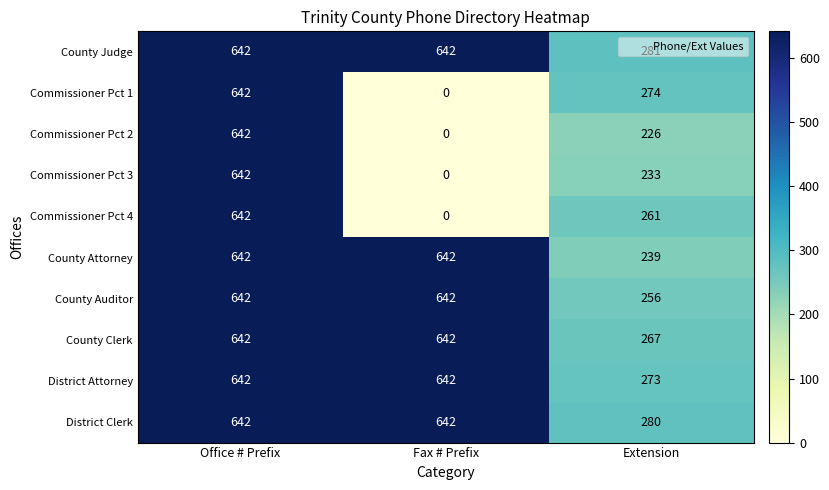

What is the spread (max minus min) of values at Extension?

55